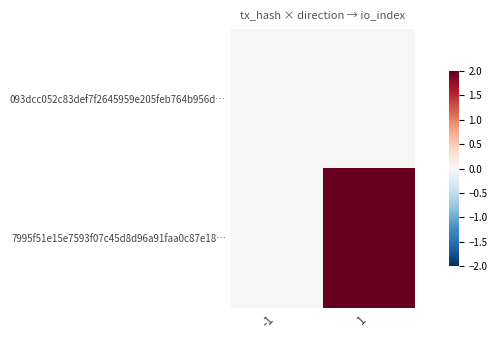

At how many categories does at least one series exceed 1?

1